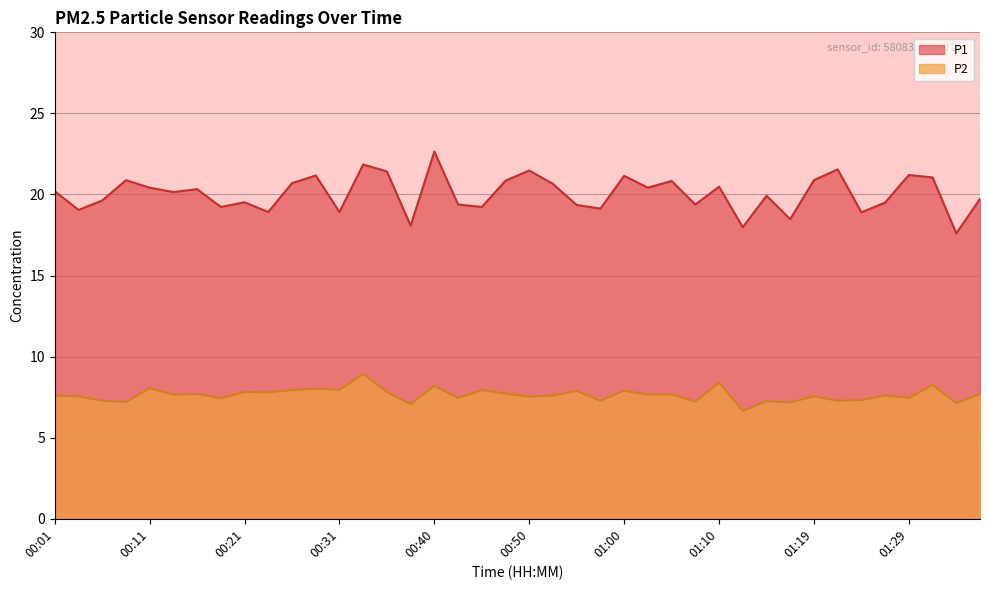

How many interior local valleys does the P2 series have?

16